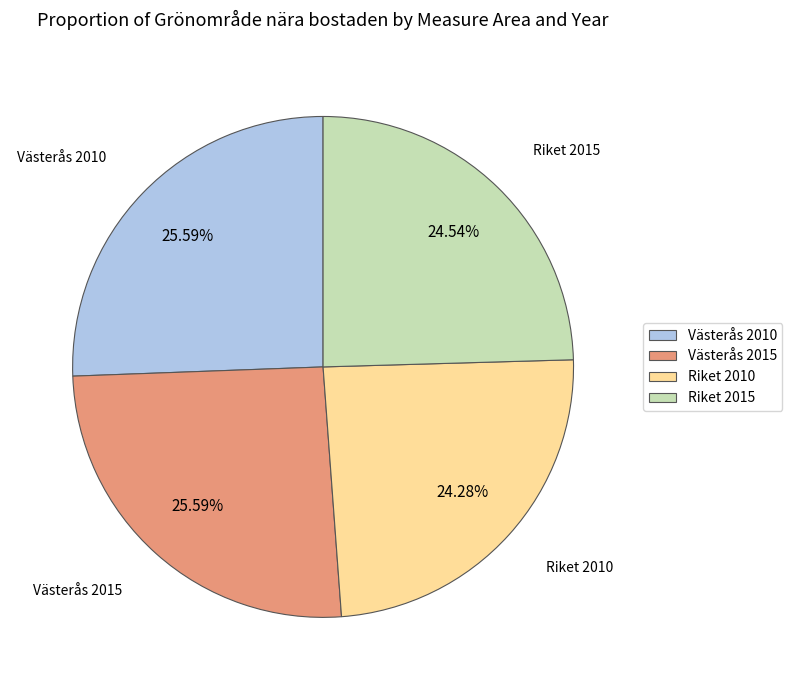

Does Riket 2015 account for over 50% of the chart?

No